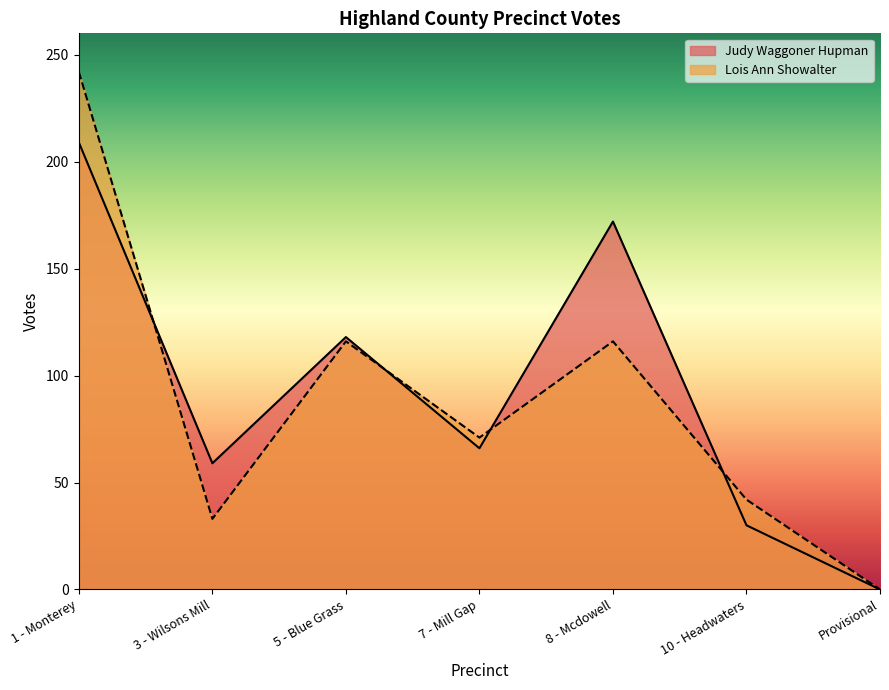

What is the spread (max minus min) of values at 7 - Mill Gap?

5